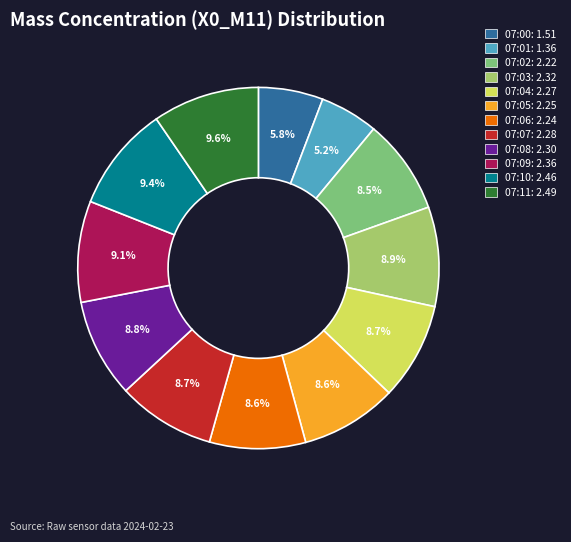

Approximately how many times larger is the value at 07:06 compared to 07:10?

0.9